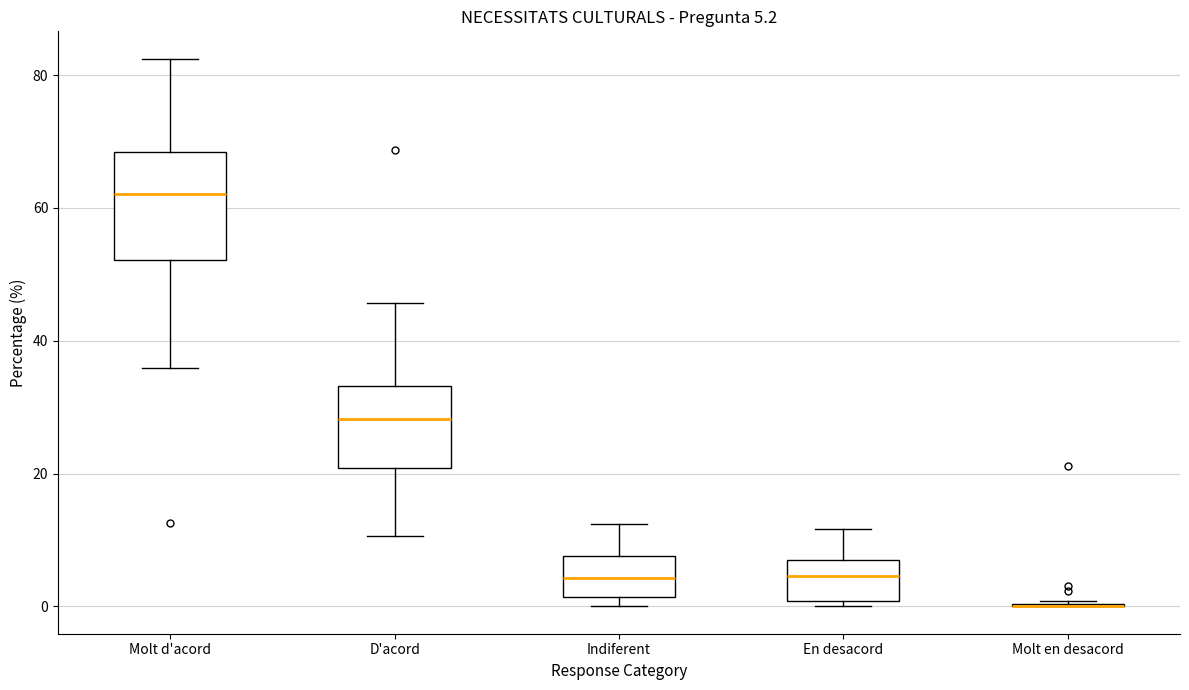

Which box is the tallest, from its lower edge to its upper edge?

Molt d'acord